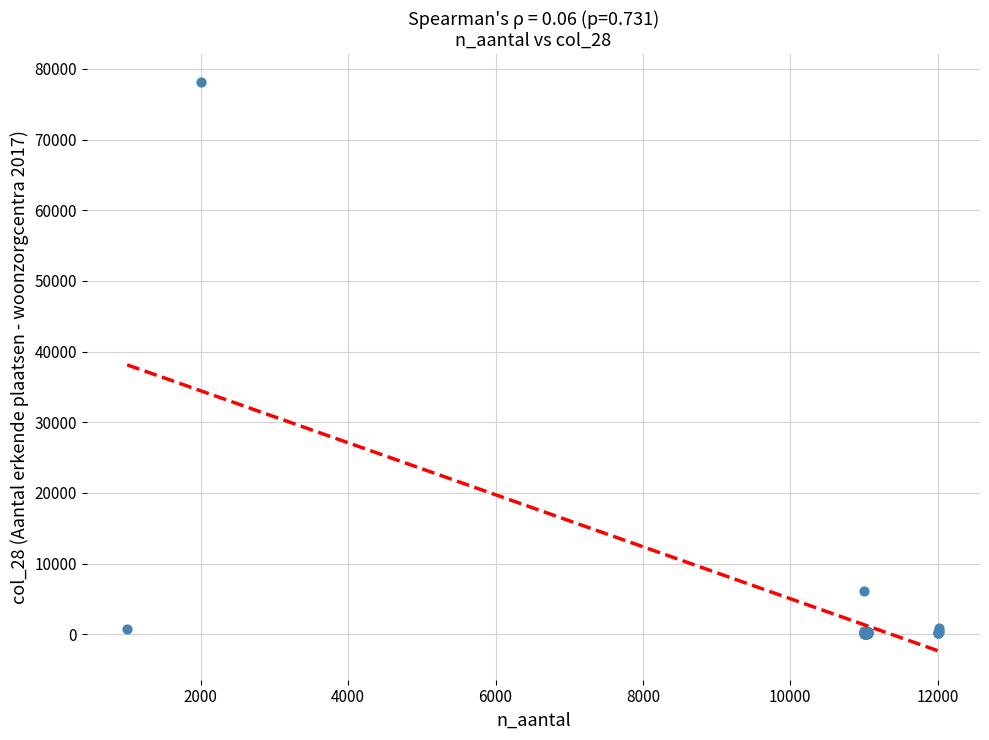

What Y value in the scatter plot is closest to 39094?

6101